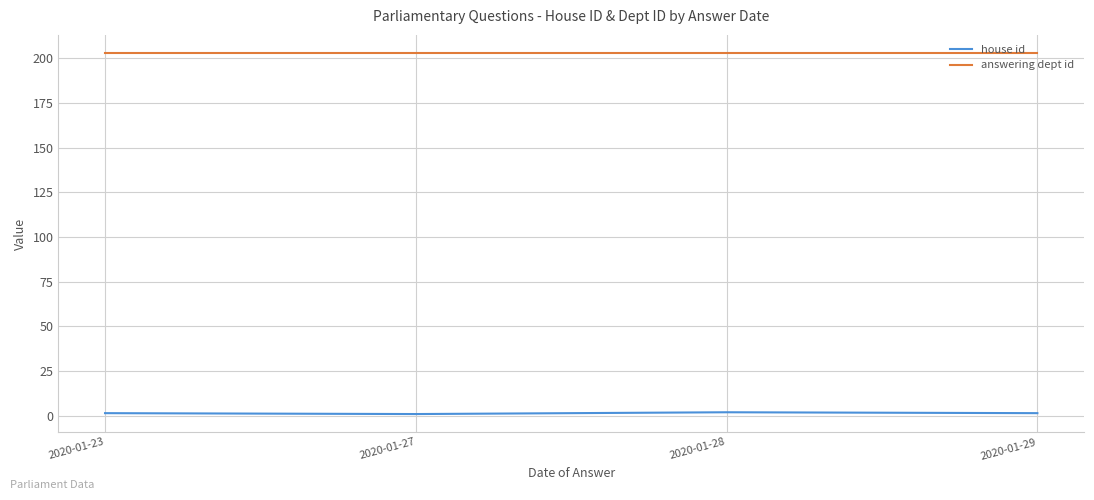

List the series in order of their overall mean, lowest first.

house id, answering dept id